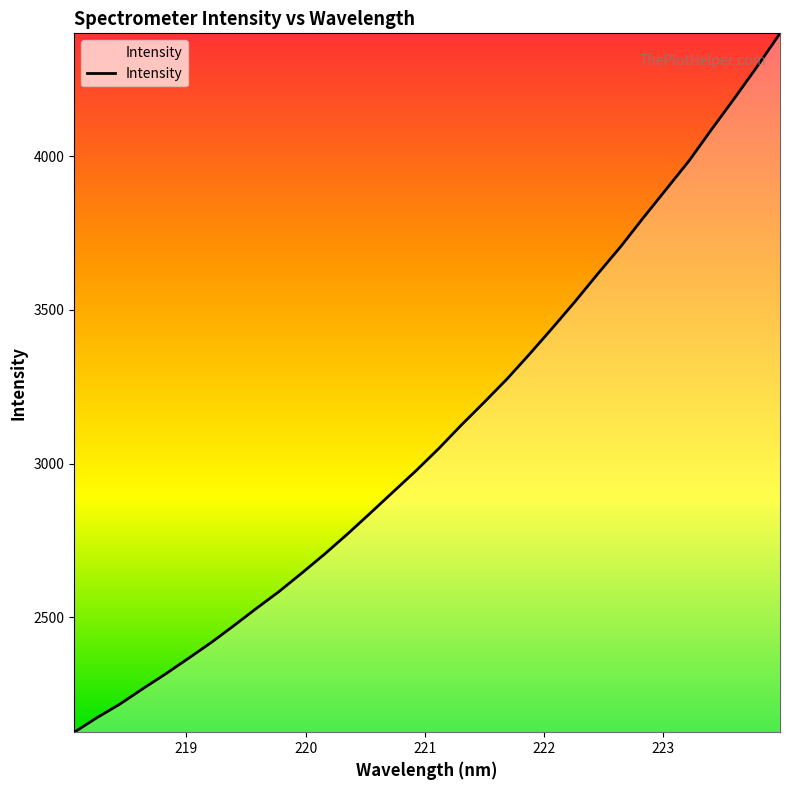

What is the smallest value displayed?

2126.6